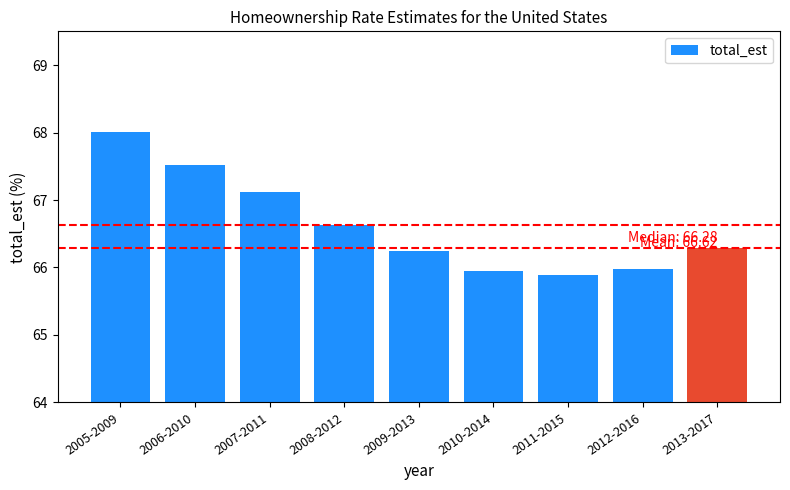

The value at 2006-2010 is 117.3. True or false?

False